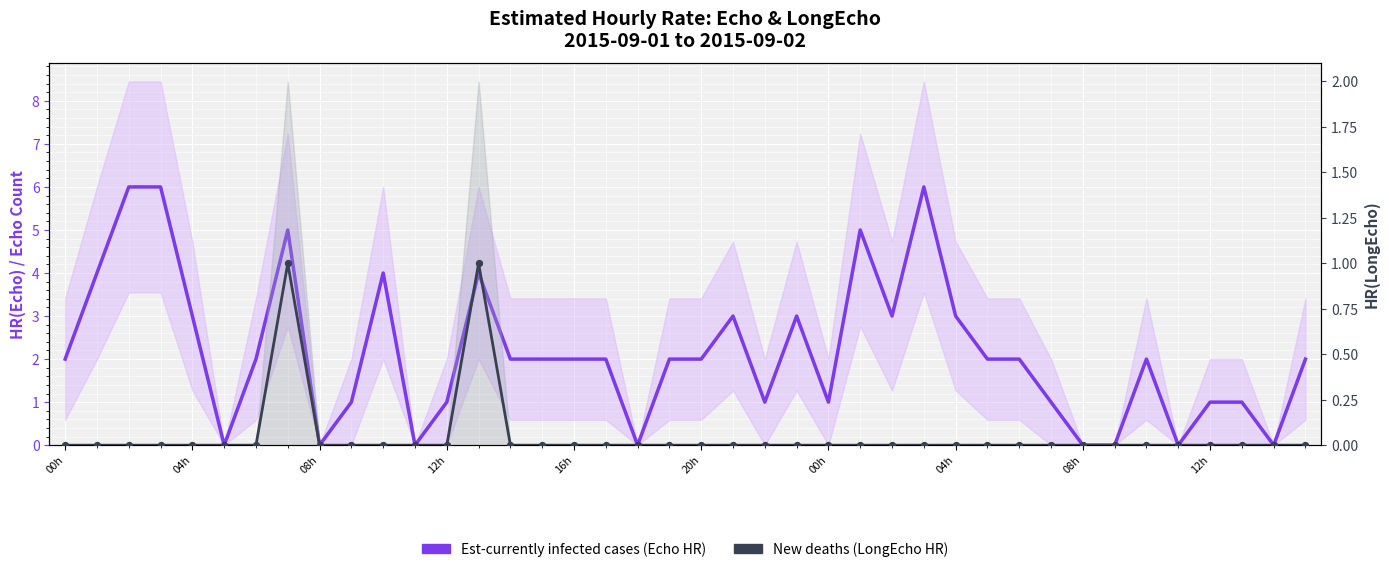

Which series has the largest total across all categories?

Est-currently infected cases (Echo HR)